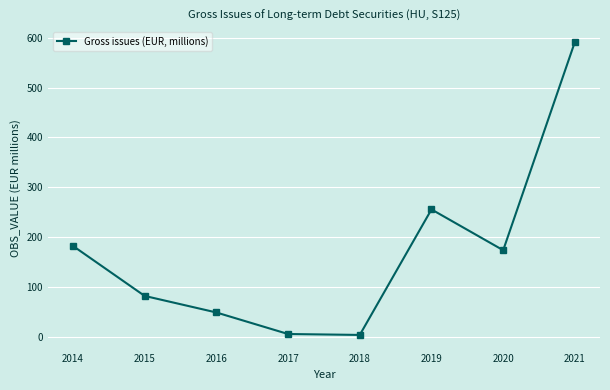

What is the difference between the maximum and minimum values?

586.8